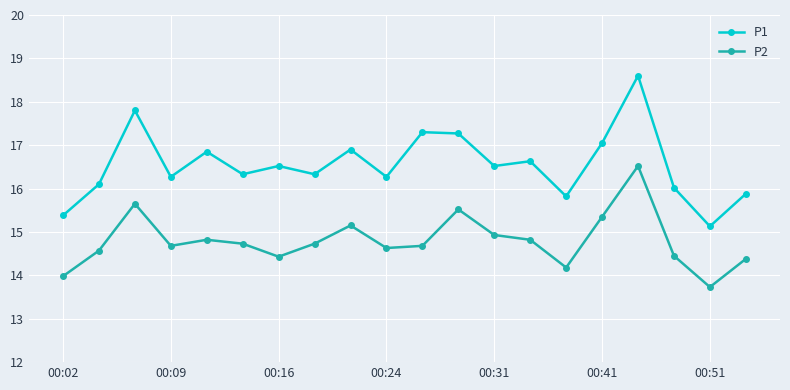

True or false: P2 has more than 2 points higher than both neighbors.

True